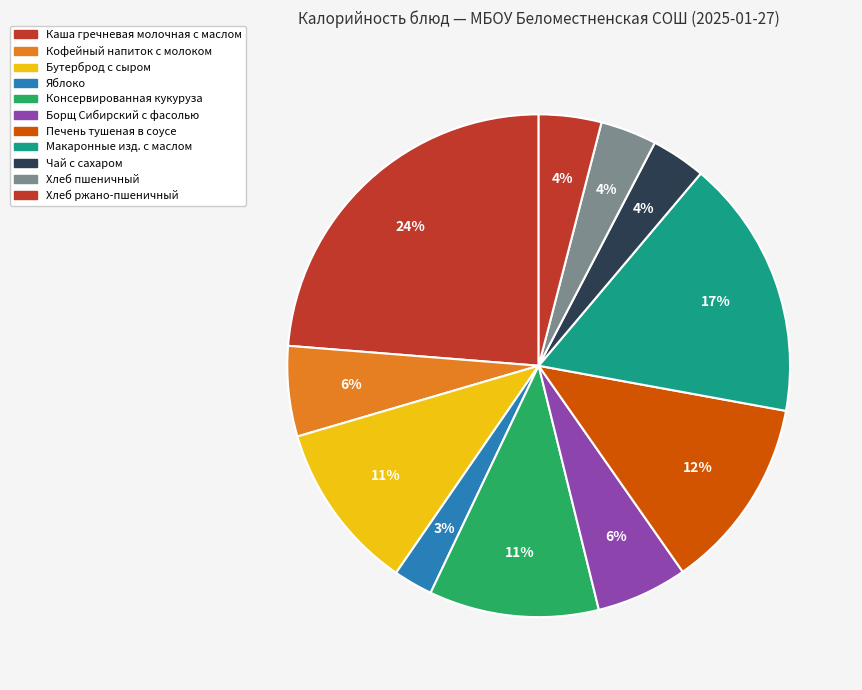

Between Хлеб ржано-пшеничный and Каша гречневая молочная с маслом, which is larger?

Каша гречневая молочная с маслом